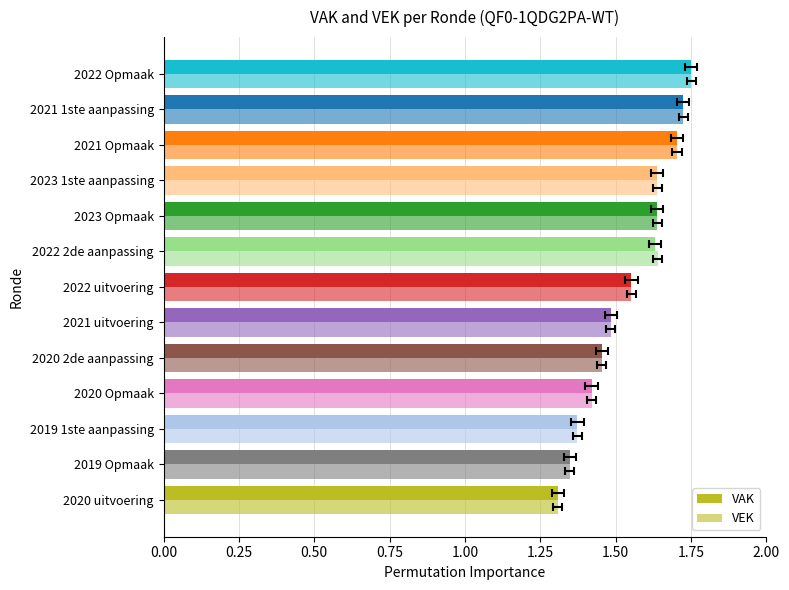

Reading right to left, extract all data points from this chart.

VAK: 1.8	1.7	1.7	1.6	1.6	1.6	1.6	1.5	1.5	1.4	1.4	1.3	1.3
VEK: 1.8	1.7	1.7	1.6	1.6	1.6	1.6	1.5	1.5	1.4	1.4	1.3	1.3